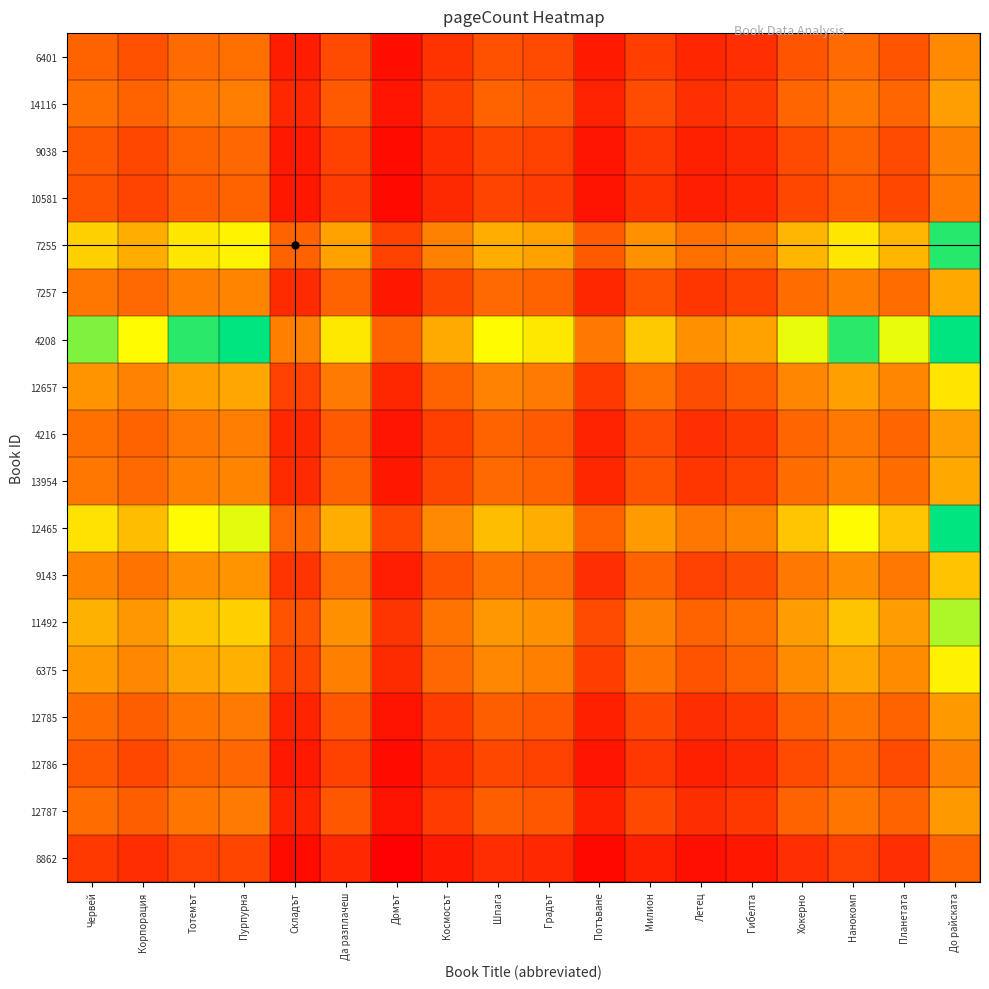

Reading left to right, transcribe all the data shown in this chart.

6401: Червей=1.0	Корпорация=0.9	Тотемът=1.1	Пурпурна=1.1	Складът=0.4	Да разплачеш=0.8	Домът=0.3	Космосът=0.6	Шпага=0.9	Градът=0.8	Потъване=0.4	Милион=0.7	Летец=0.5	Гибелта=0.6	Хокерно=0.9	Нанокомп=1.1	Планетата=0.9	До райската=1.5
14116: Червей=1.2	Корпорация=1.0	Тотемът=1.3	Пурпурна=1.3	Складът=0.5	Да разплачеш=0.9	Домът=0.4	Космосът=0.7	Шпага=1.0	Градът=0.9	Потъване=0.5	Милион=0.8	Летец=0.6	Гибелта=0.7	Хокерно=1.0	Нанокомп=1.3	Планетата=1.0	До райската=1.8
9038: Червей=0.9	Корпорация=0.8	Тотемът=1.0	Пурпурна=1.0	Складът=0.4	Да разплачеш=0.7	Домът=0.3	Космосът=0.6	Шпага=0.8	Градът=0.7	Потъване=0.4	Милион=0.6	Летец=0.5	Гибелта=0.5	Хокерно=0.8	Нанокомп=1.0	Планетата=0.8	До райската=1.4
10581: Червей=0.9	Корпорация=0.8	Тотемът=1.0	Пурпурна=1.0	Складът=0.4	Да разплачеш=0.7	Домът=0.3	Космосът=0.5	Шпага=0.8	Градът=0.7	Потъване=0.4	Милион=0.6	Летец=0.4	Гибелта=0.5	Хокерно=0.8	Нанокомп=1.0	Планетата=0.8	До райската=1.3
7255: Червей=2.2	Корпорация=1.9	Тотемът=2.5	Пурпурна=2.6	Складът=1.0	Да разплачеш=1.8	Домът=0.7	Космосът=1.4	Шпага=1.9	Градът=1.8	Потъване=0.9	Милион=1.6	Летец=1.1	Гибелта=1.3	Хокерно=2.0	Нанокомп=2.5	Планетата=2.0	До райската=3.4
7257: Червей=1.2	Корпорация=1.1	Тотемът=1.4	Пурпурна=1.4	Складът=0.6	Да разплачеш=1.0	Домът=0.4	Космосът=0.8	Шпага=1.1	Градът=1.0	Потъване=0.5	Милион=0.9	Летец=0.6	Гибелта=0.7	Хокерно=1.1	Нанокомп=1.4	Планетата=1.1	До райската=1.9
4208: Червей=3.1	Корпорация=2.6	Тотемът=3.4	Пурпурна=3.5	Складът=1.4	Да разплачеш=2.5	Домът=1.0	Космосът=1.9	Шпага=2.6	Градът=2.5	Потъване=1.3	Милион=2.2	Летец=1.6	Гибелта=1.8	Хокерно=2.7	Нанокомп=3.4	Планетата=2.7	До райската=4.6
12657: Червей=1.6	Корпорация=1.4	Тотемът=1.8	Пурпурна=1.9	Складът=0.7	Да разплачеш=1.3	Домът=0.5	Космосът=1.0	Шпага=1.4	Градът=1.3	Потъване=0.7	Милион=1.1	Летец=0.8	Гибелта=1.0	Хокерно=1.4	Нанокомп=1.8	Планетата=1.4	До райската=2.4
4216: Червей=1.2	Корпорация=1.0	Тотемът=1.3	Пурпурна=1.3	Складът=0.5	Да разплачеш=0.9	Домът=0.4	Космосът=0.7	Шпага=1.0	Градът=0.9	Потъване=0.5	Милион=0.8	Летец=0.6	Гибелта=0.7	Хокерно=1.0	Нанокомп=1.3	Планетата=1.0	До райската=1.8
13954: Червей=1.2	Корпорация=1.1	Тотемът=1.4	Пурпурна=1.4	Складът=0.6	Да разплачеш=1.0	Домът=0.4	Космосът=0.8	Шпага=1.1	Градът=1.0	Потъване=0.5	Милион=0.9	Летец=0.6	Гибелта=0.7	Хокерно=1.1	Нанокомп=1.4	Планетата=1.1	До райската=1.9
12465: Червей=2.4	Корпорация=2.1	Тотемът=2.6	Пурпурна=2.8	Складът=1.1	Да разплачеш=1.9	Домът=0.8	Космосът=1.5	Шпага=2.1	Градът=1.9	Потъване=1.0	Милион=1.7	Летец=1.2	Гибелта=1.4	Хокерно=2.1	Нанокомп=2.6	Планетата=2.1	До райската=3.6
9143: Червей=1.4	Корпорация=1.2	Тотемът=1.5	Пурпурна=1.6	Складът=0.6	Да разплачеш=1.1	Домът=0.5	Космосът=0.9	Шпага=1.2	Градът=1.1	Потъване=0.6	Милион=1.0	Летец=0.7	Гибелта=0.8	Хокерно=1.3	Нанокомп=1.5	Планетата=1.3	До райската=2.1
11492: Червей=2.0	Корпорация=1.7	Тотемът=2.1	Пурпурна=2.2	Складът=0.9	Да разплачеш=1.6	Домът=0.6	Космосът=1.2	Шпага=1.7	Градът=1.6	Потъване=0.8	Милион=1.4	Летец=1.0	Гибелта=1.1	Хокерно=1.7	Нанокомп=2.1	Планетата=1.7	До райската=2.9
6375: Червей=1.7	Корпорация=1.5	Тотемът=1.9	Пурпурна=2.0	Складът=0.8	Да разплачеш=1.4	Домът=0.6	Космосът=1.1	Шпага=1.5	Градът=1.4	Потъване=0.7	Милион=1.2	Летец=0.9	Гибелта=1.0	Хокерно=1.5	Нанокомп=1.9	Планетата=1.5	До райската=2.6
12785: Червей=1.1	Корпорация=1.0	Тотемът=1.2	Пурпурна=1.3	Складът=0.5	Да разплачеш=0.9	Домът=0.4	Космосът=0.7	Шпага=1.0	Градът=0.9	Потъване=0.5	Милион=0.8	Летец=0.6	Гибелта=0.7	Хокерно=1.0	Нанокомп=1.2	Планетата=1.0	До райската=1.7
12786: Червей=0.9	Корпорация=0.8	Тотемът=1.0	Пурпурна=1.0	Складът=0.4	Да разплачеш=0.7	Домът=0.3	Космосът=0.6	Шпага=0.8	Градът=0.7	Потъване=0.4	Милион=0.6	Летец=0.5	Гибелта=0.5	Хокерно=0.8	Нанокомп=1.0	Планетата=0.8	До райската=1.4
12787: Червей=1.1	Корпорация=1.0	Тотемът=1.2	Пурпурна=1.3	Складът=0.5	Да разплачеш=0.9	Домът=0.4	Космосът=0.7	Шпага=1.0	Градът=0.9	Потъване=0.5	Милион=0.8	Летец=0.6	Гибелта=0.7	Хокерно=1.0	Нанокомп=1.2	Планетата=1.0	До райската=1.7
8862: Червей=0.7	Корпорация=0.6	Тотемът=0.7	Пурпурна=0.8	Складът=0.3	Да разплачеш=0.5	Домът=0.2	Космосът=0.4	Шпага=0.6	Градът=0.5	Потъване=0.3	Милион=0.5	Летец=0.3	Гибелта=0.4	Хокерно=0.6	Нанокомп=0.7	Планетата=0.6	До райската=1.0